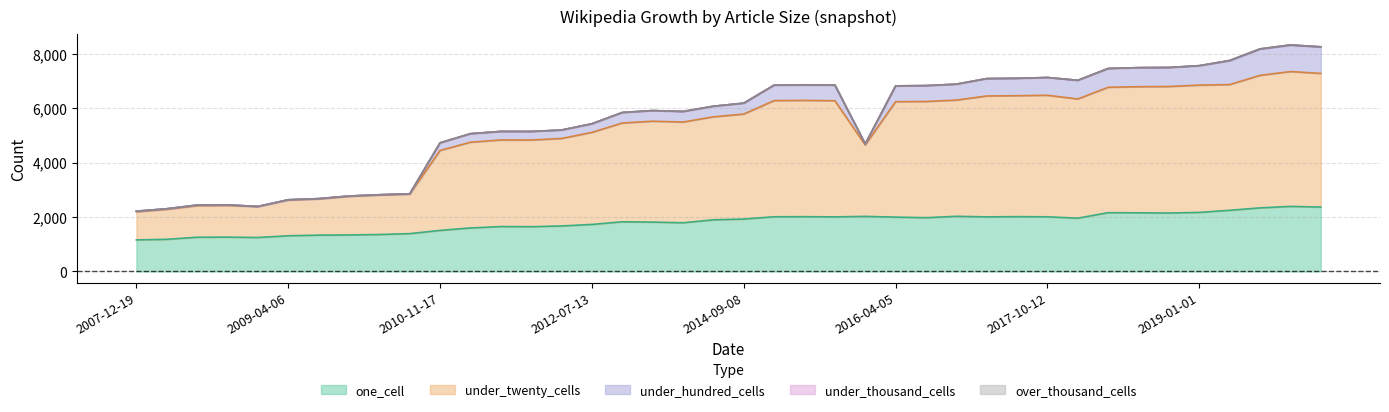

What is the maximum value shown in the chart?

4952